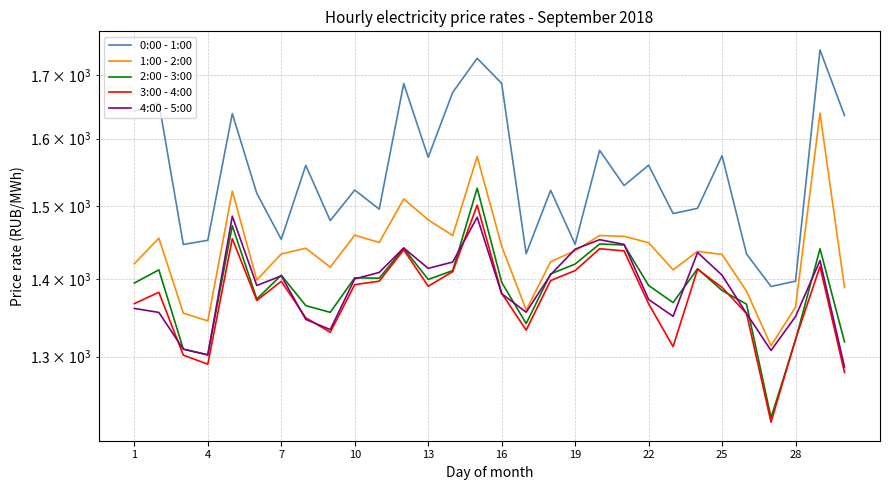

Where is 4:00 - 5:00 nearest to the value 1386?

16